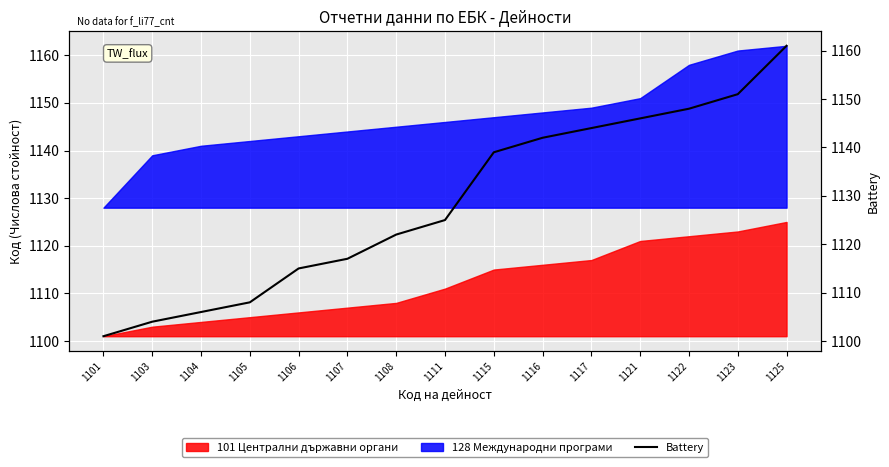

Reading right to left, what are all the values shown in this chart?

1161	1151	1148	1146	1144	1142	1139	1125	1122	1117	1115	1108	1106	1104	1101